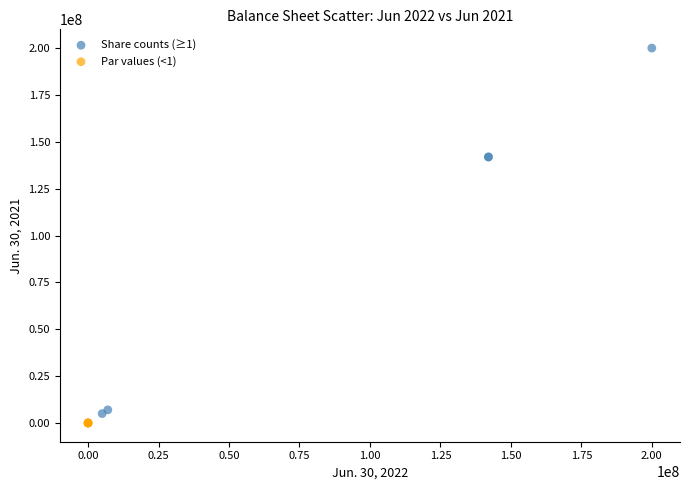

Which series reaches the minimum Y coordinate?

Par values (<1)